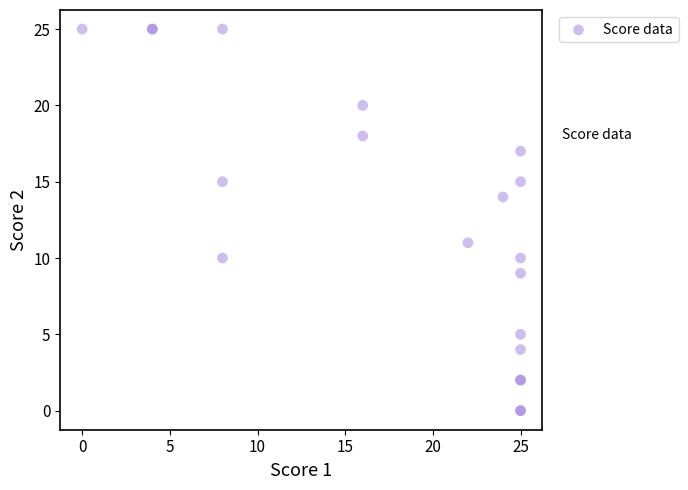

What Y value in the scatter plot is closest to 12?

11